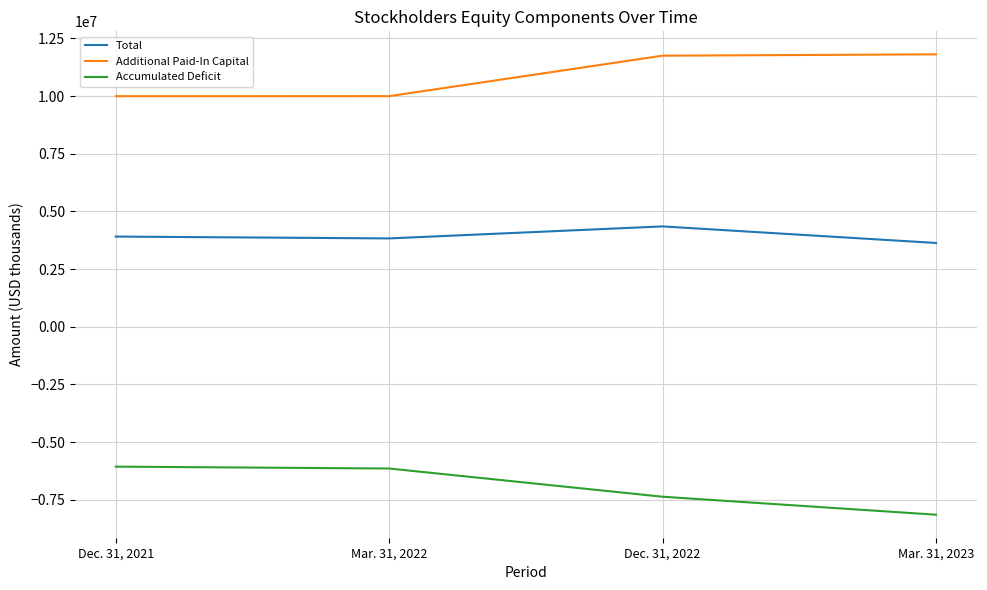

True or false: Accumulated Deficit and Additional Paid-In Capital intersect in this chart.

False